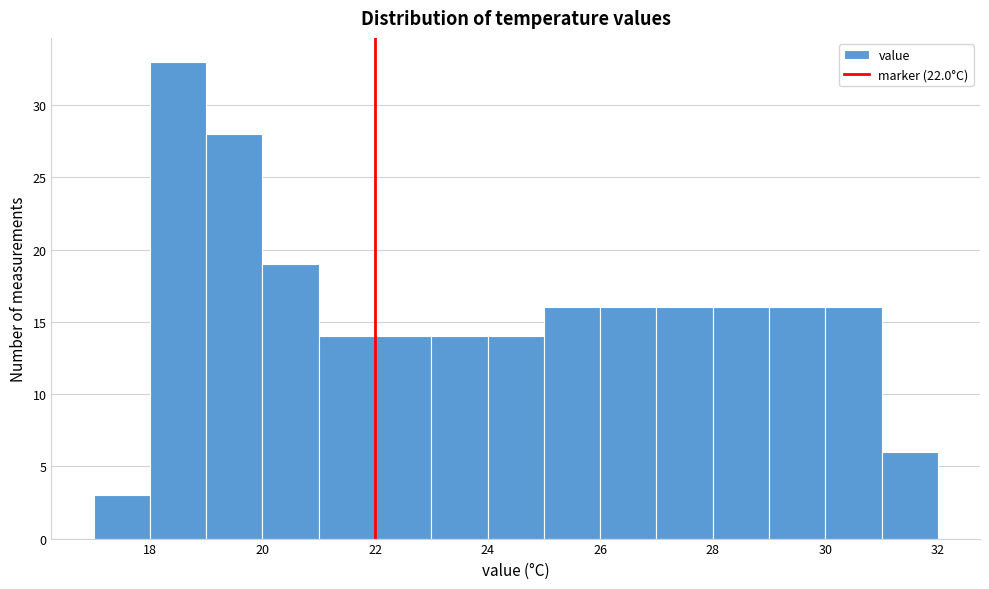

How tall is the bar that spans 30 to 31 on the x-axis? The values are not printed on the chart, so give them approximately, as read against the axis.

16